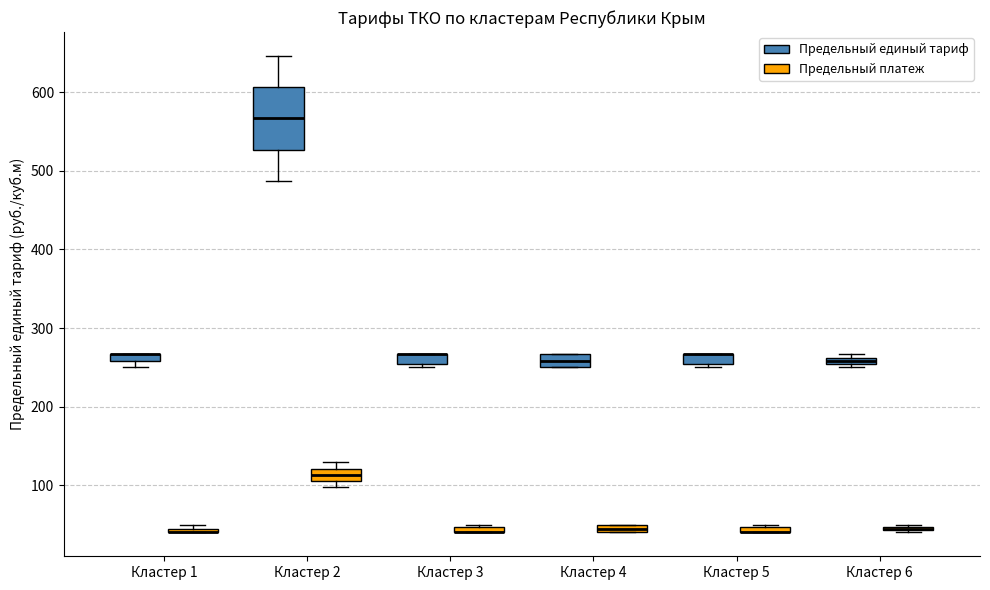

Comparing the boxes themselves (not the whiskers), which one is the tallest?

Кластер 2 (Предельный единый тариф)